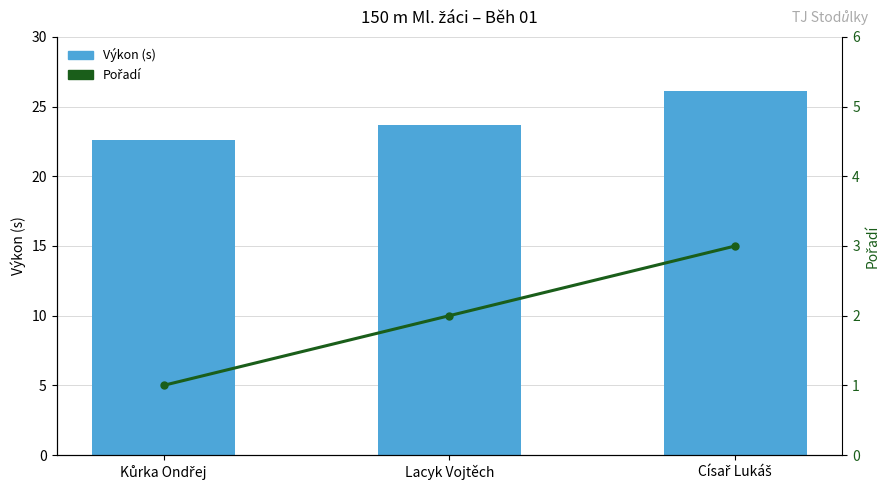

What is the minimum value shown in the chart?

1.0